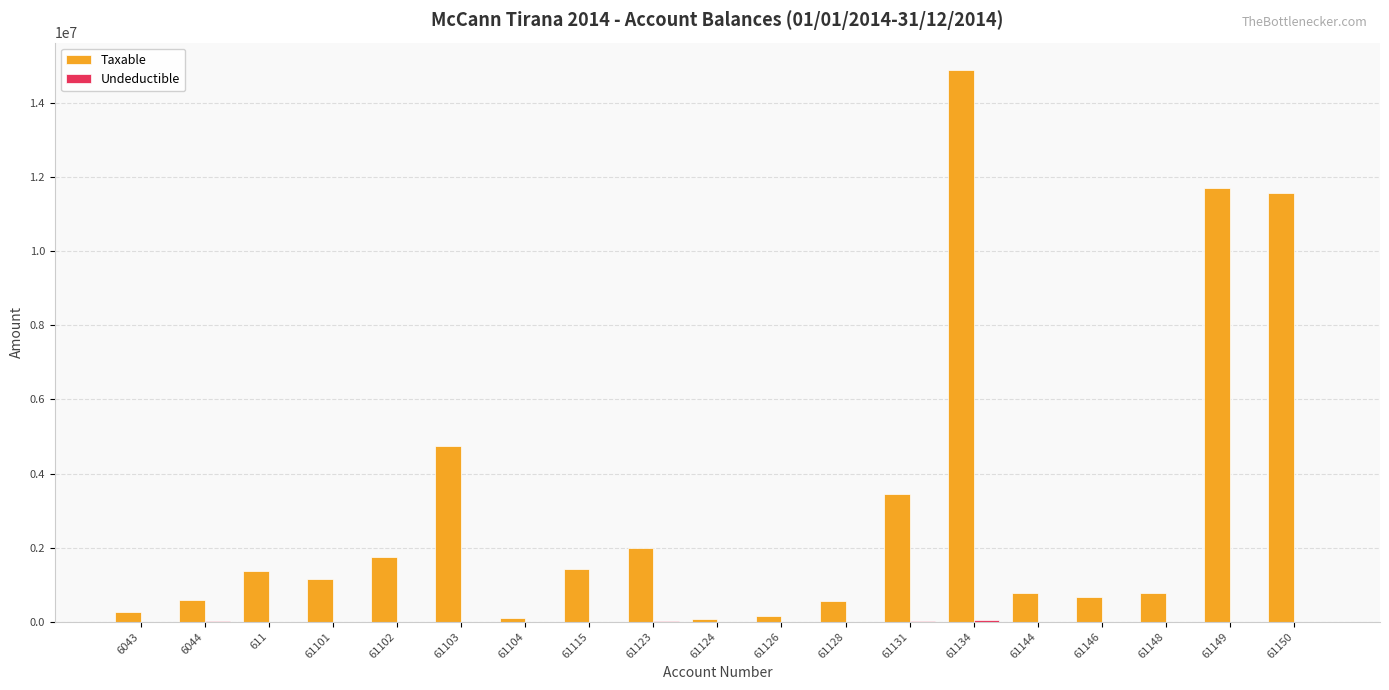

At which category is the sum across all series the highest?

61134